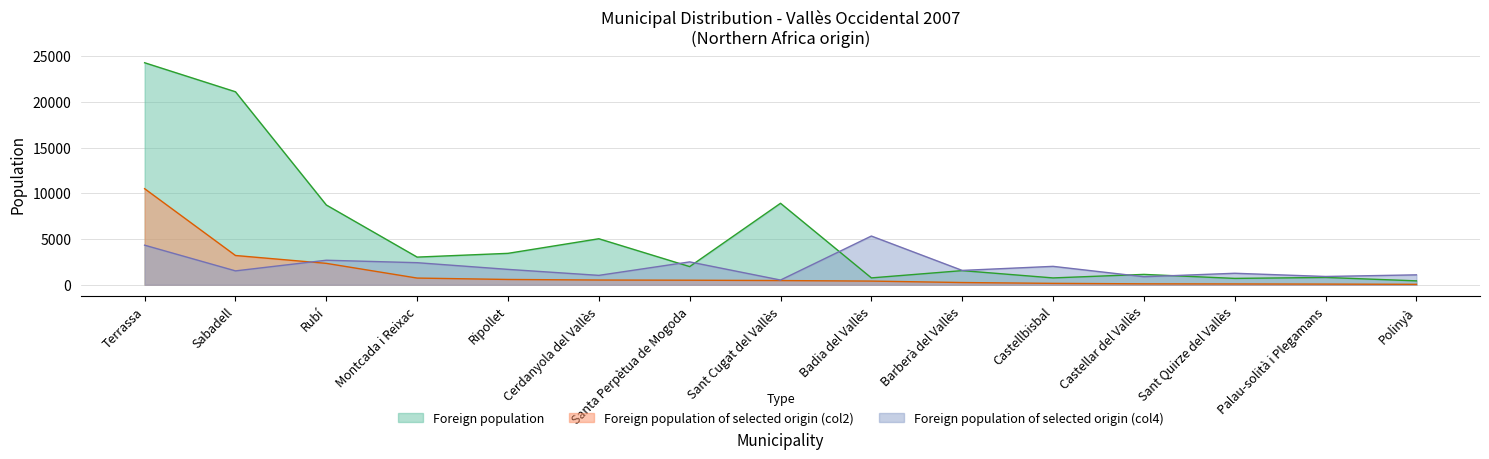

At which label is Foreign population closest to 12353?

Sant Cugat del Vallès